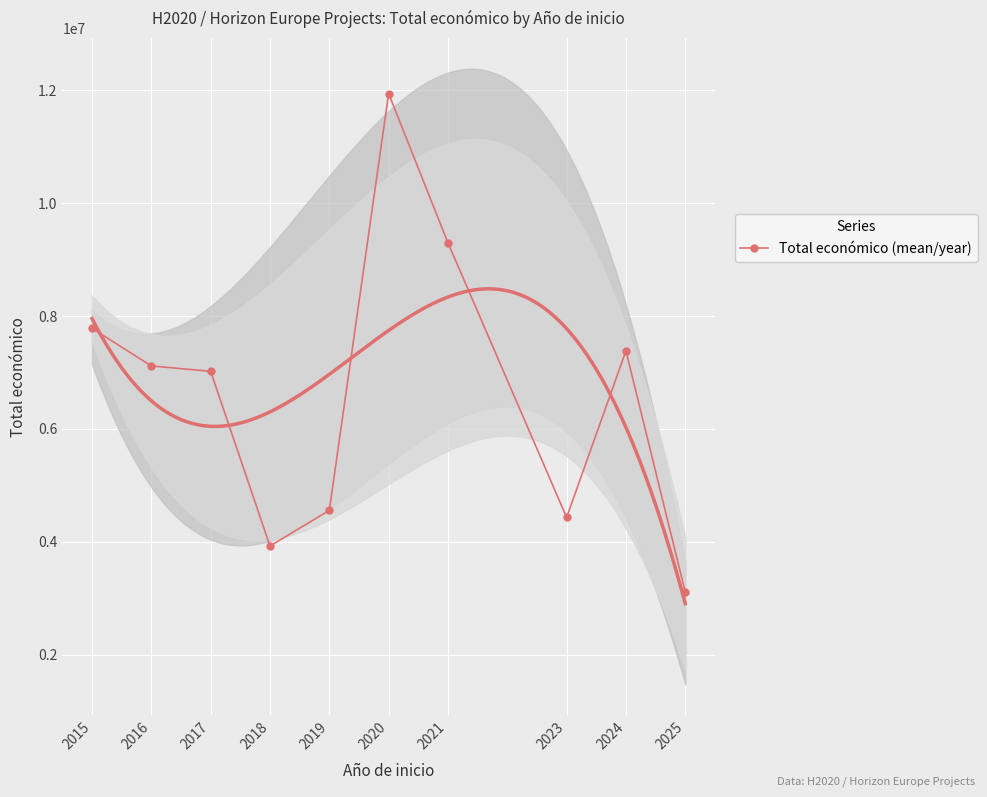

How many values are below 7117101?

5